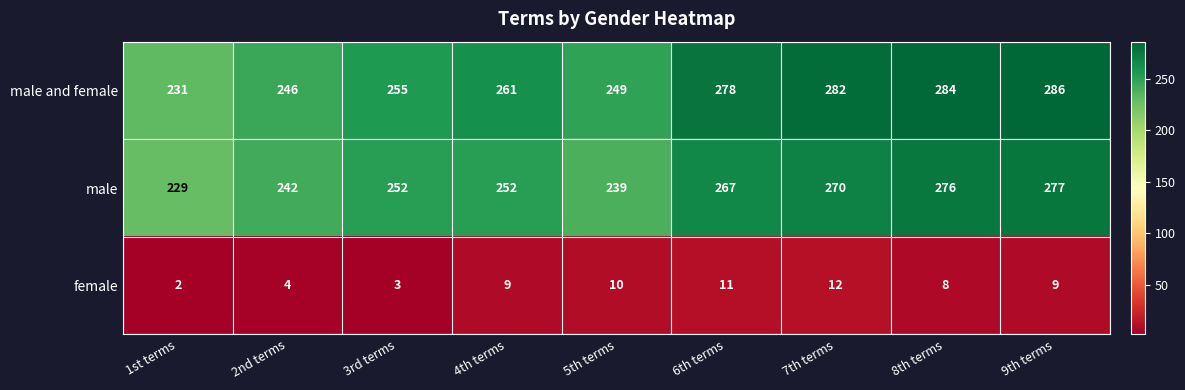

Is it true that male and female equals 249 at 5th terms?

True